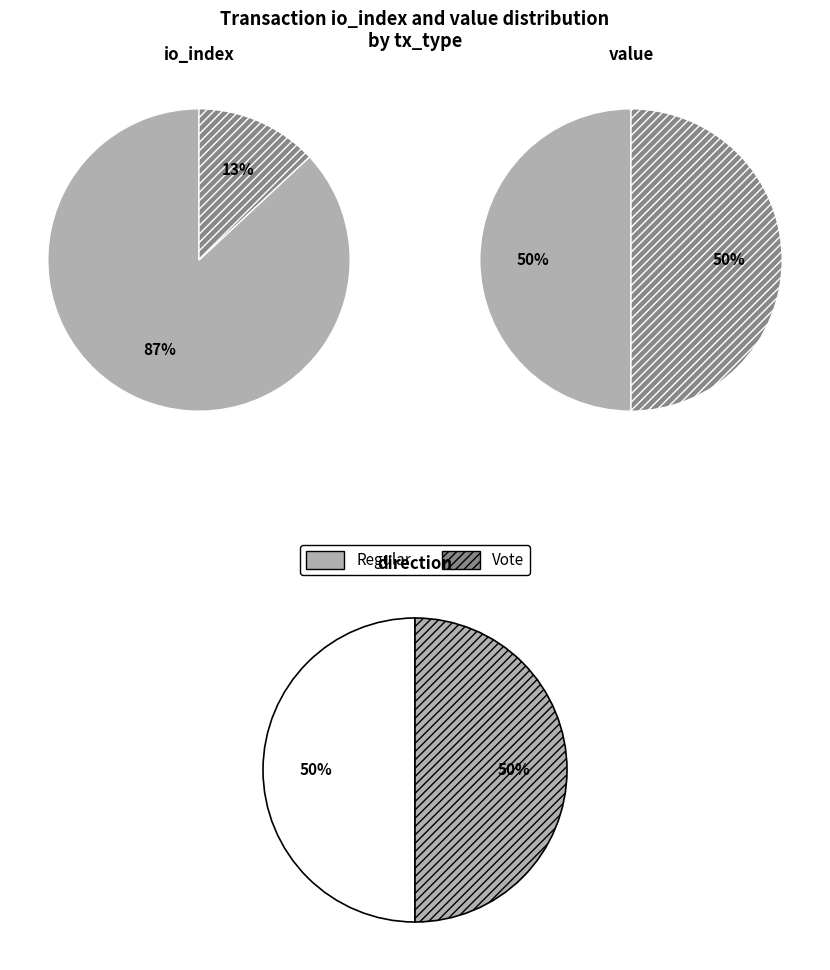

Count the number of slices in the pie.

2